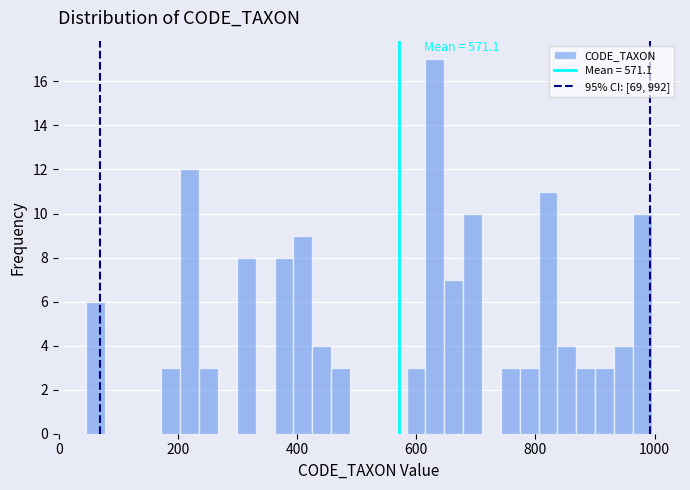

Read against the x-axis, roughly where is the centre of the tallest bar?

640